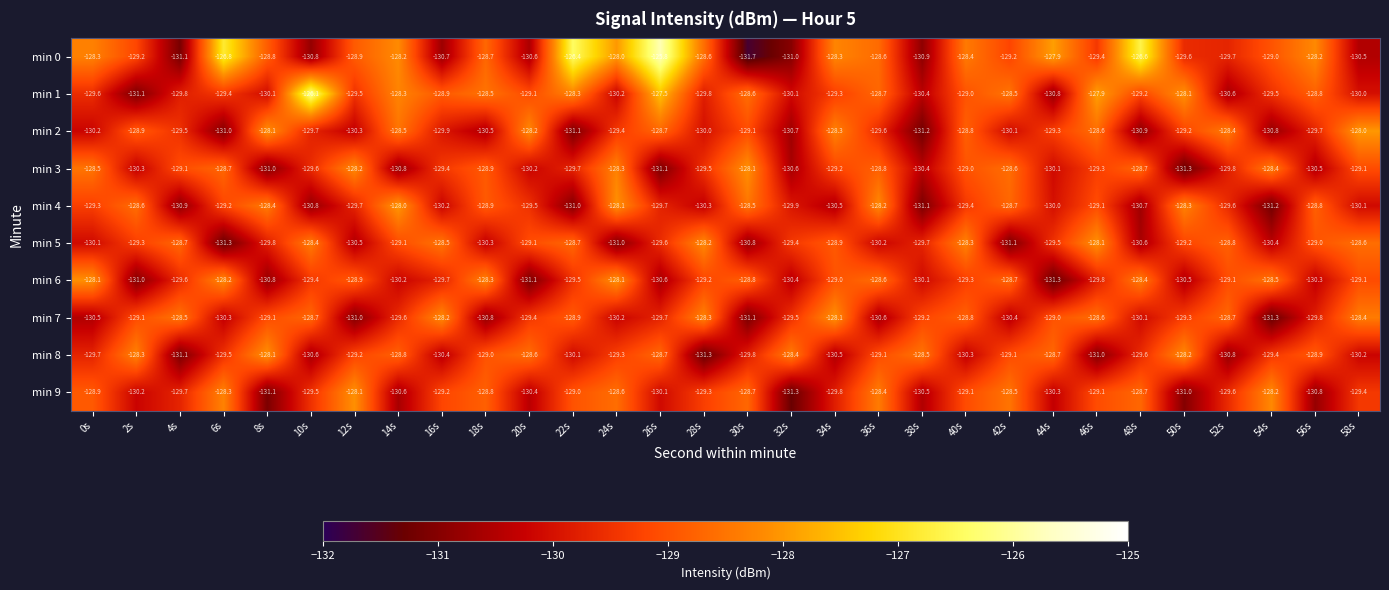

Which series has the widest spread of values?

min 0